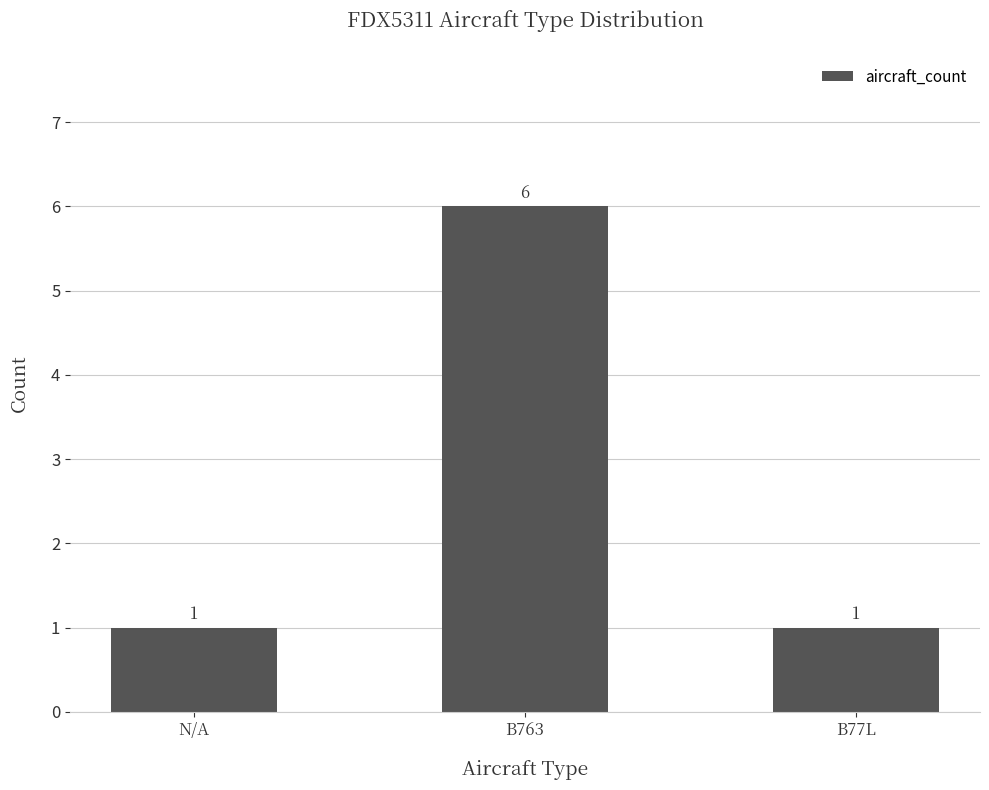

What is the maximum value shown in the chart?

6